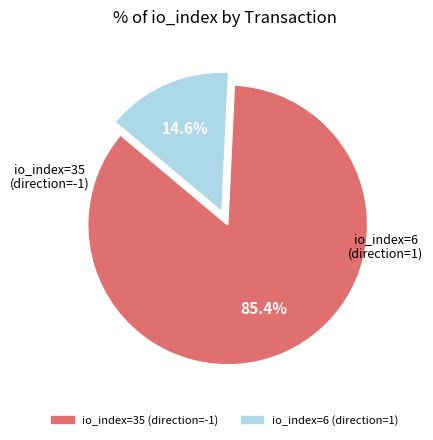

How many segments does this pie chart have?

2